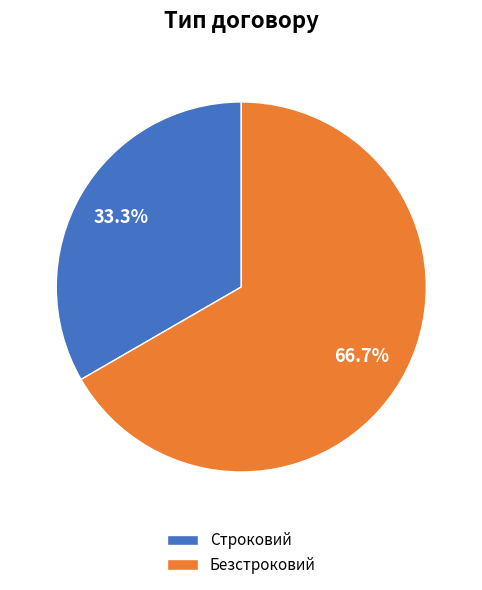

Combined, do Строковий and Безстроковий account for over 50%?

Yes